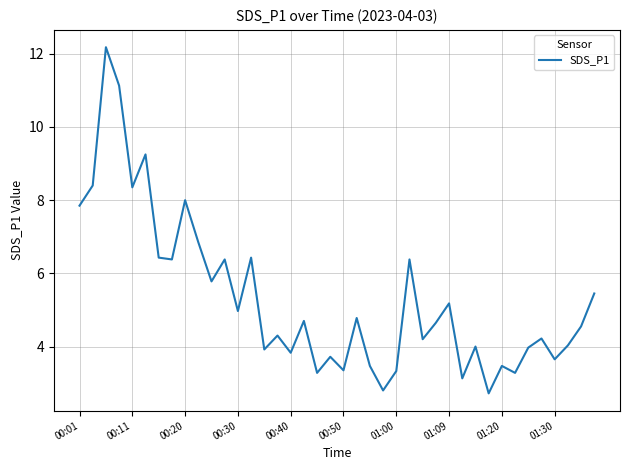

What is the maximum value shown in the chart?

12.2